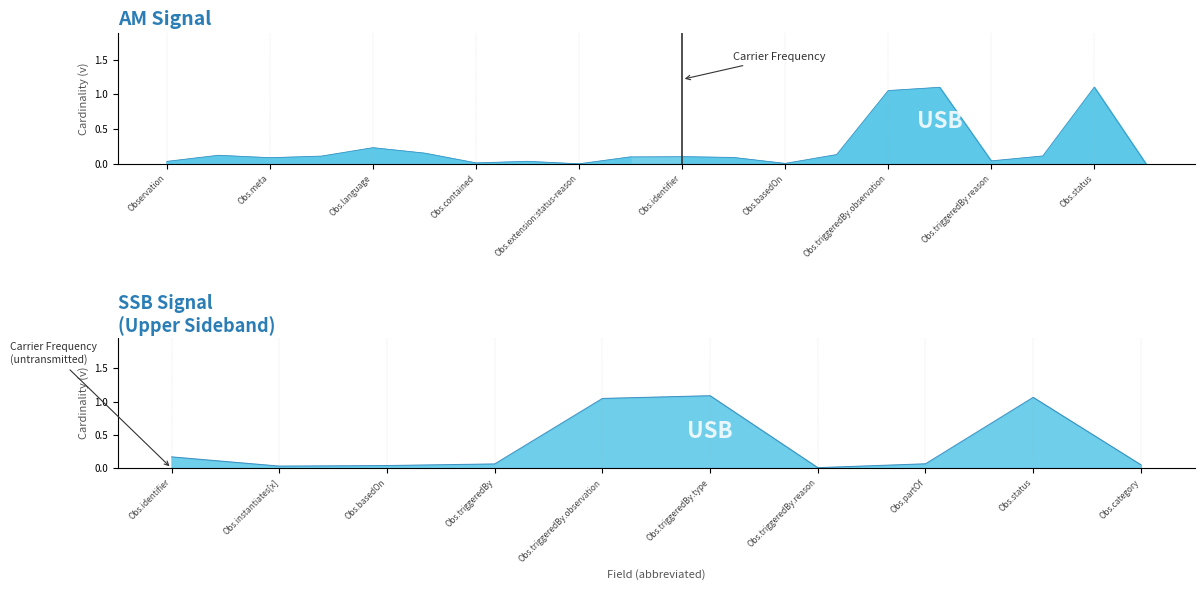

List the labels in order of value, smallest first.

Observation.extension:status-reason, Observation.category, Observation.basedOn, Observation.contained, Observation, Observation.extension, Observation.triggeredBy.reason, Observation.meta, Observation.instantiates[x], Observation.modifierExtension, Observation.identifier, Observation.implicitRules, Observation.partOf, Observation.id, Observation.triggeredBy, Observation.text, Observation.language, Observation.triggeredBy.observation, Observation.triggeredBy.type, Observation.status